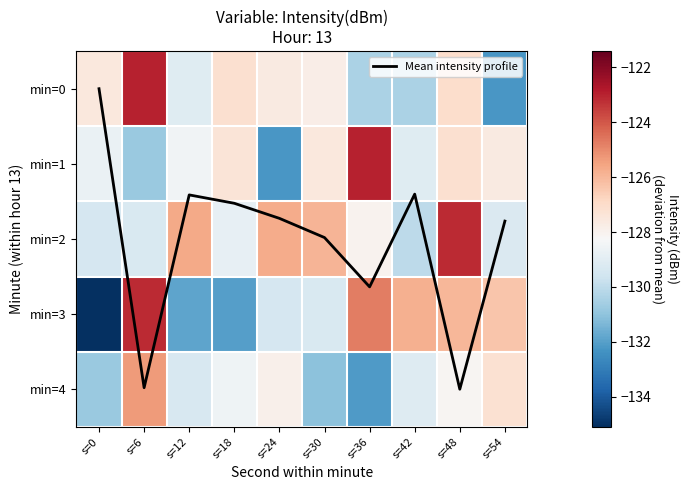

The value of Mean intensity profile at s=30 is 2.7. True or false?

False